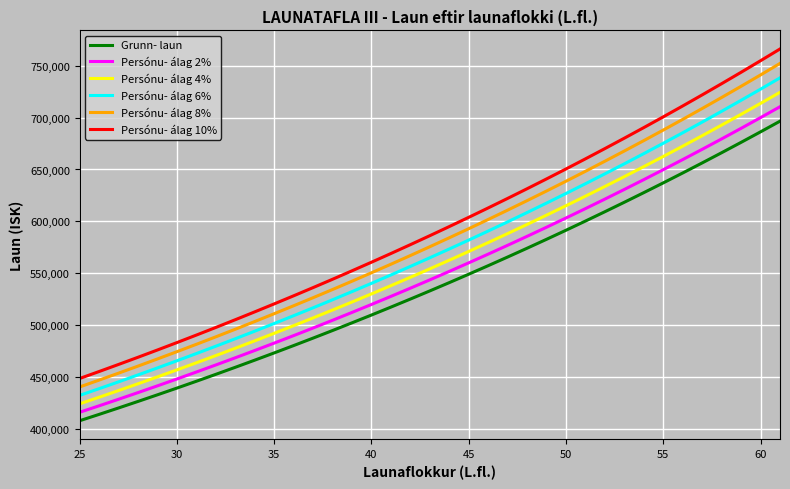

List the series in order of their overall mean, highest first.

Persónu- álag 10%, Persónu- álag 8%, Persónu- álag 6%, Persónu- álag 4%, Persónu- álag 2%, Grunn- laun